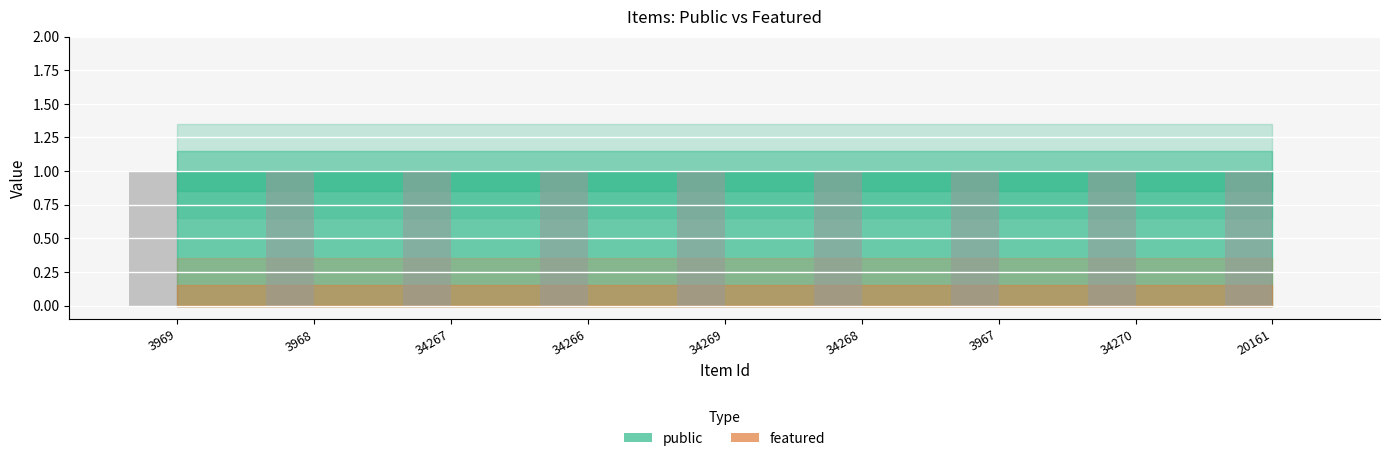

Are the bars horizontal?

No